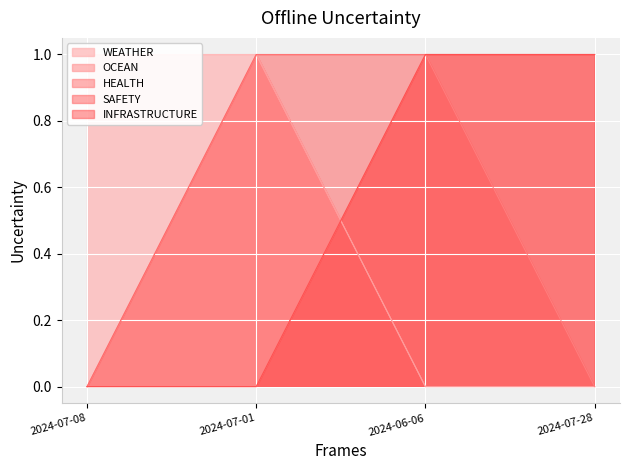

Between 2024-07-28 and 2024-07-08, which is larger?

2024-07-08